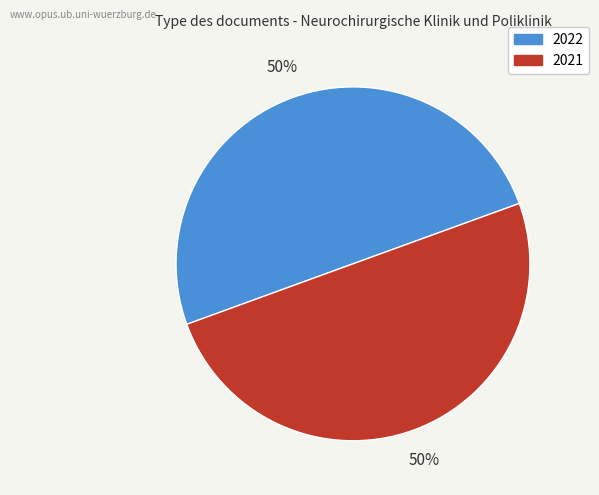

Is it true that 2022 is 50% of the pie?

True